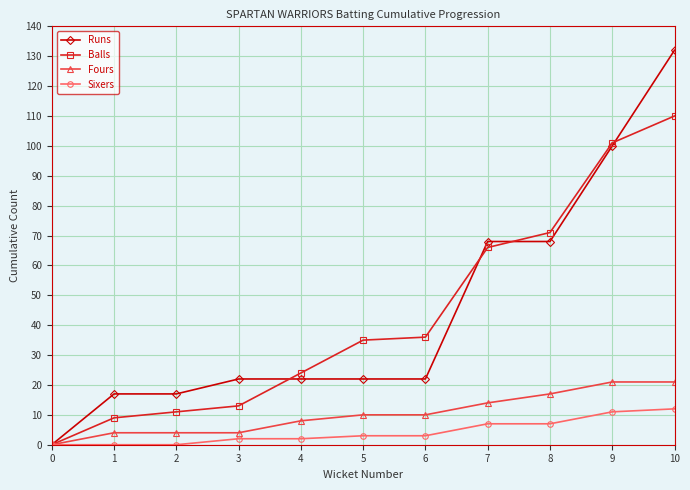

Between 0 and 3, which series saw the biggest shift?

Runs